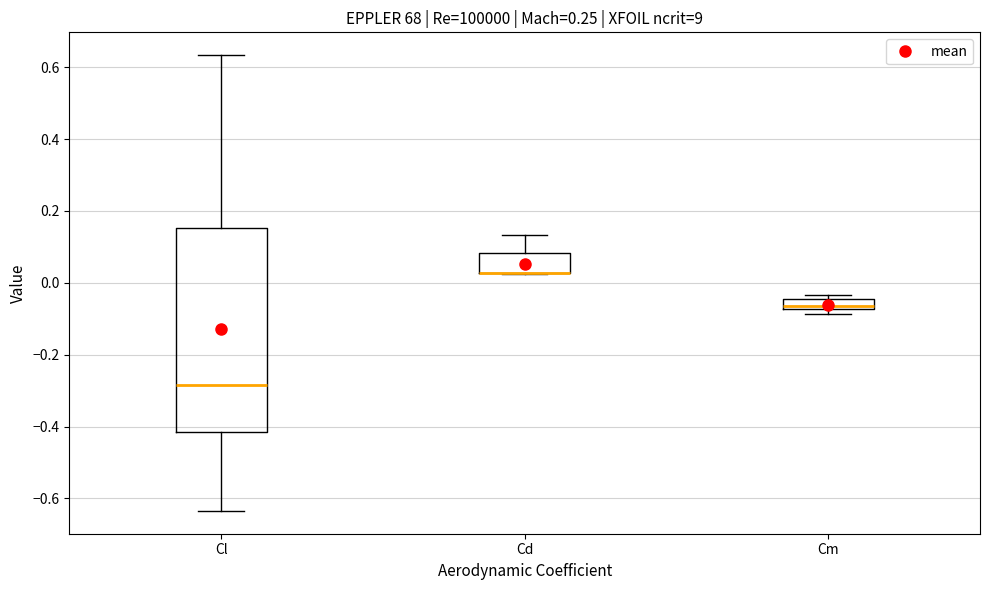

Comparing the boxes themselves (not the whiskers), which one is the tallest?

Cl